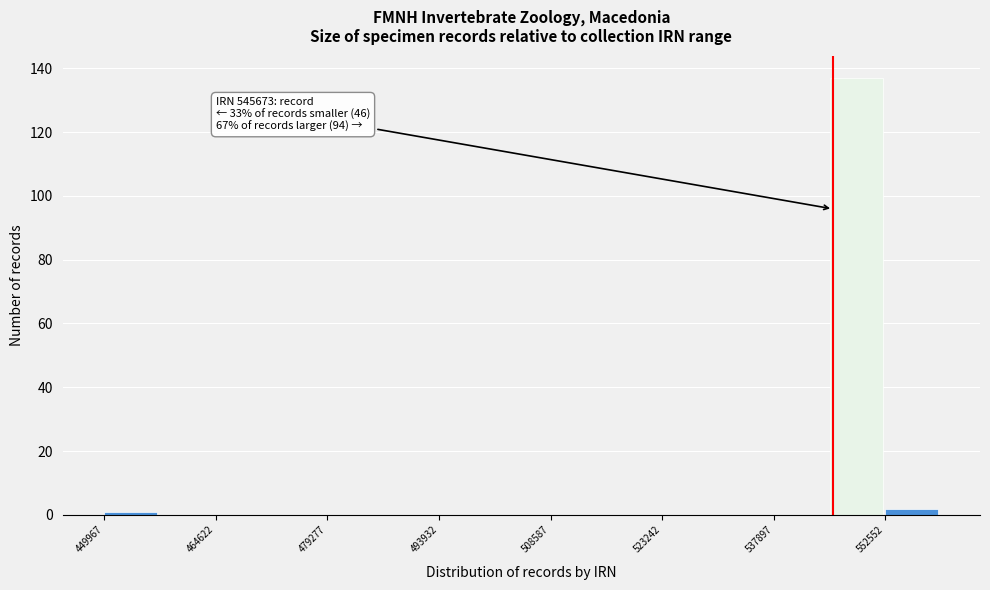

Read against the x-axis, roughly where is the centre of the tallest bar?

548000